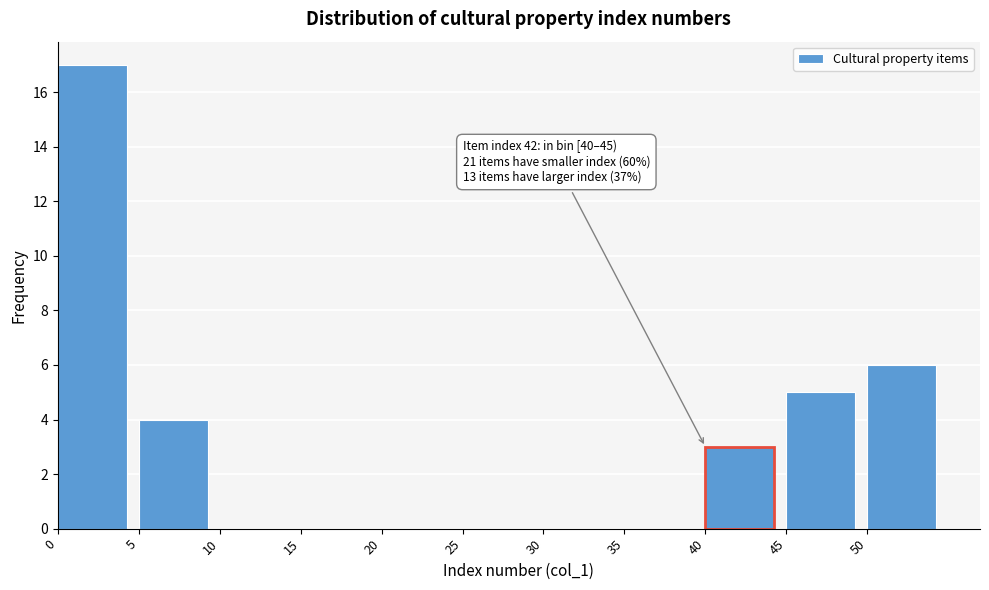

Over which range of the x-axis is the bar tallest?

0 to 5